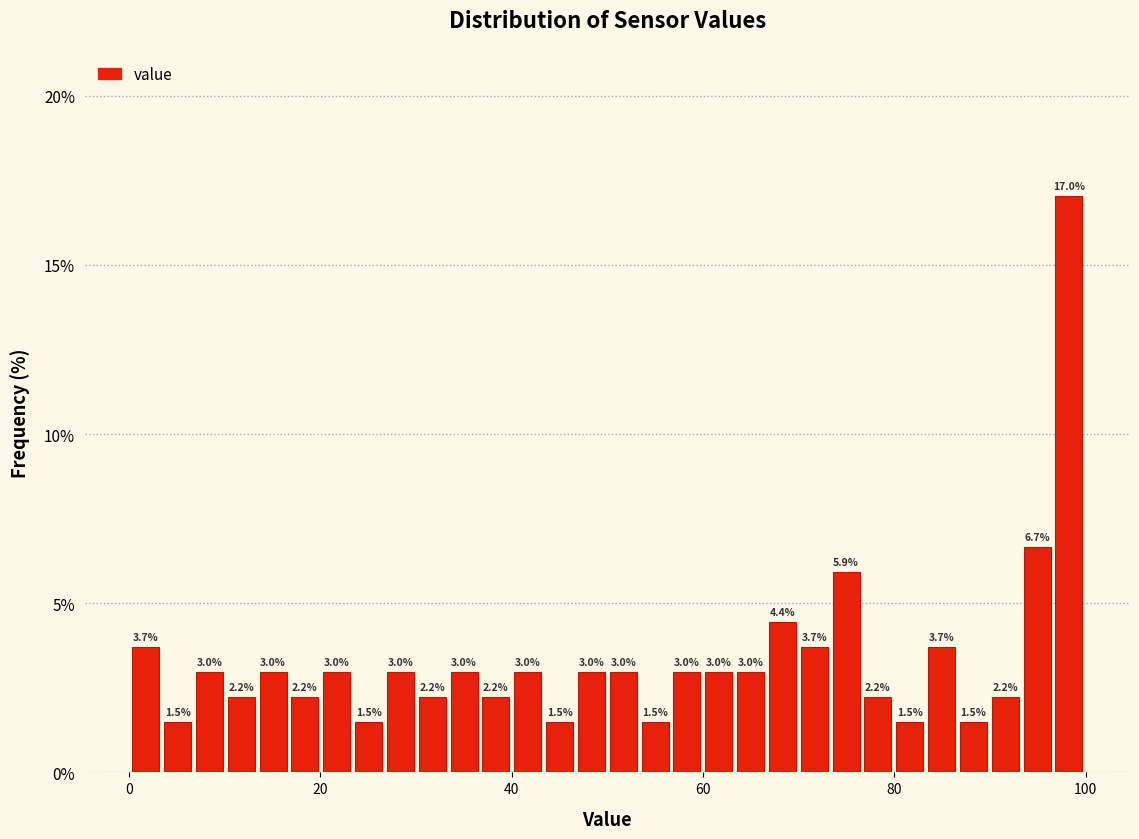

Read against the x-axis, roughly where is the centre of the tallest bar?

98